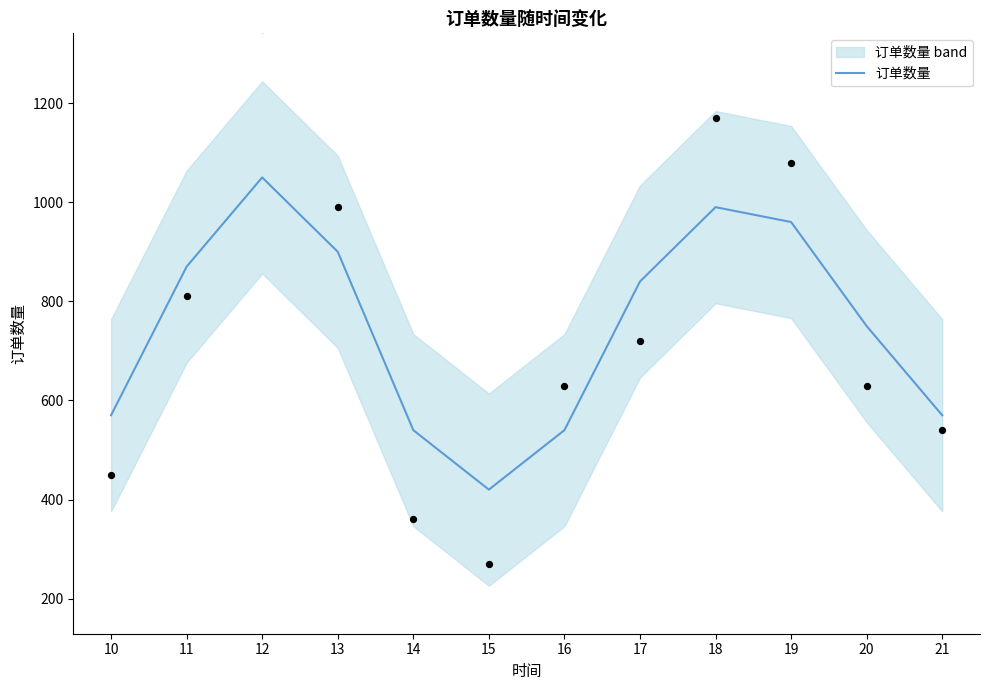

What is the change in value from 11 to 18?

+120